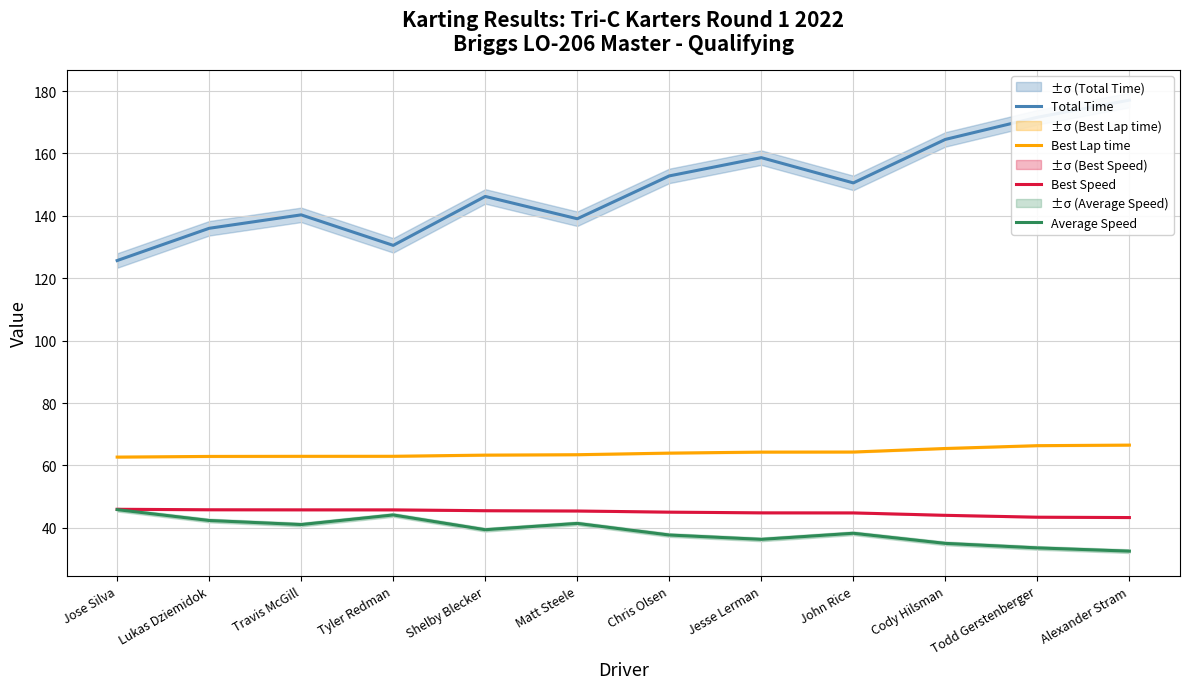

What is the difference between the Best Lap time values at Chris Olsen and Alexander Stram?

2.6